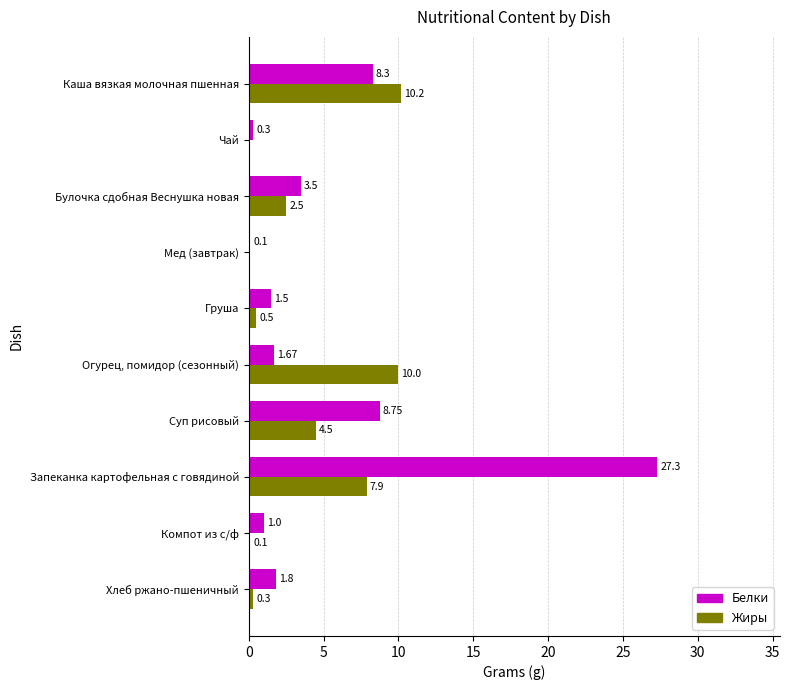

At which label is Белки closest to 13?

Суп рисовый